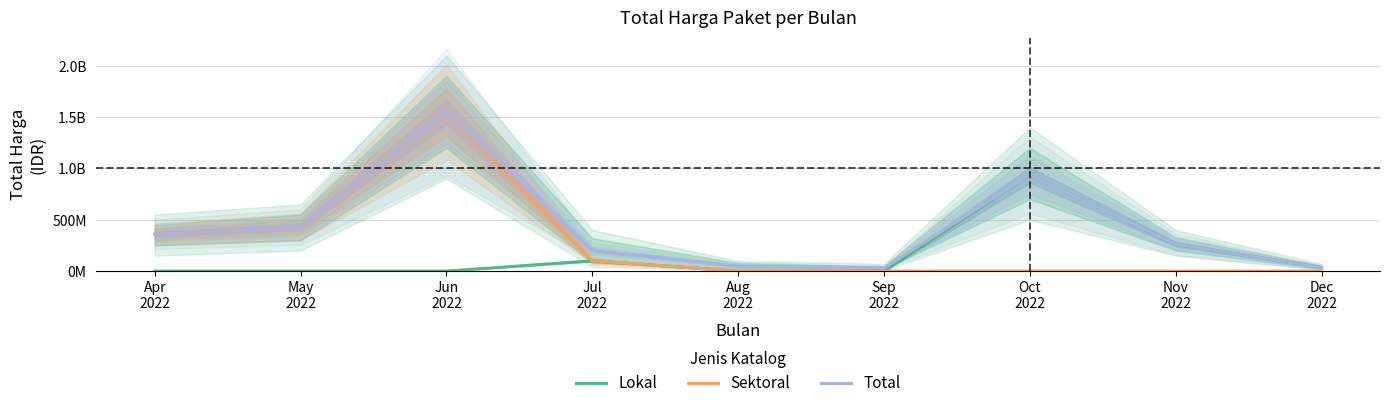

Reading left to right, list all the values displayed in this chart.

Lokal: 0	0	0	100000000	0	0	935967400	262000000	35400000
Sektoral: 357870000	429716550	1547341500	100000000	0	0	0	0	0
Total: 357870000	429716550	1547341500	200000000	50000000	30000000	935967400	262000000	35400000